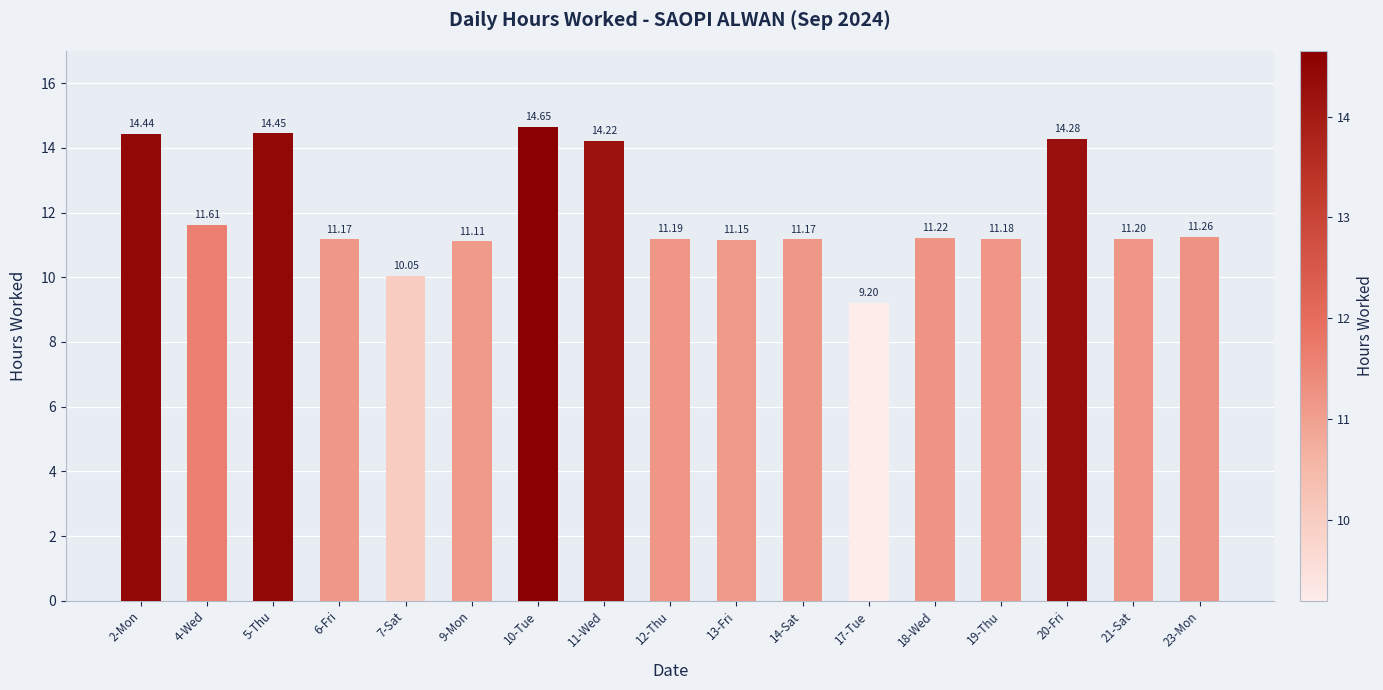

Which has a higher value, 12-Thu or 6-Fri?

12-Thu